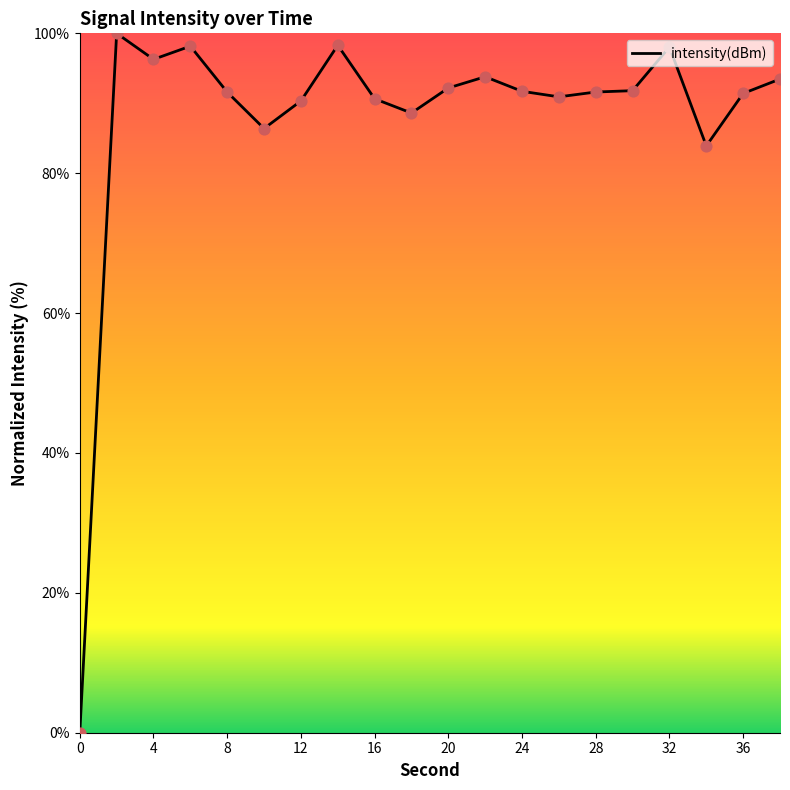

What is the greatest value displayed?

100.0